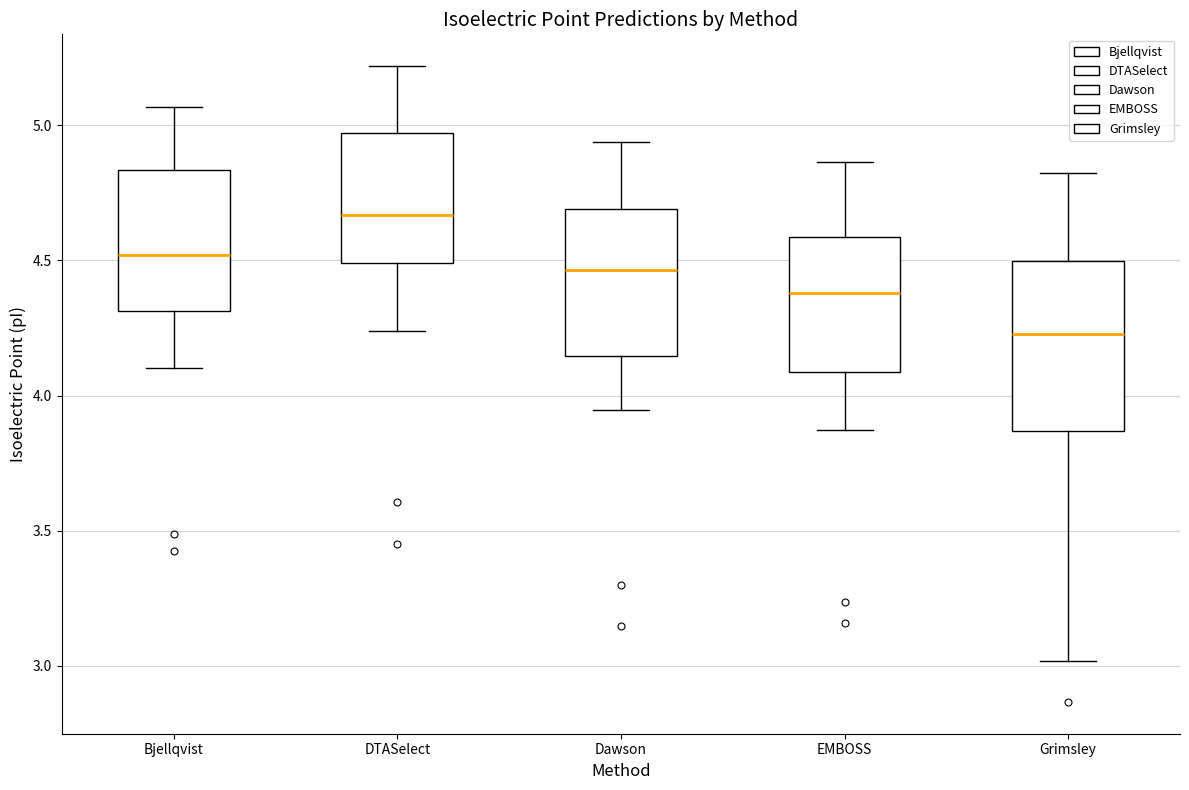

Comparing the boxes themselves (not the whiskers), which one is the tallest?

Grimsley